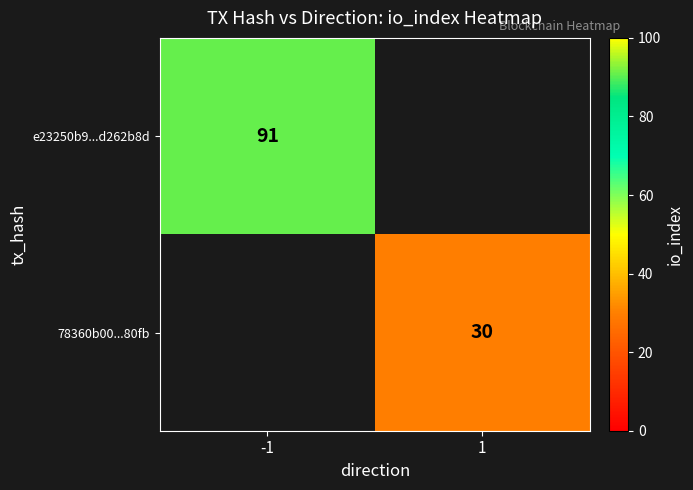

What is the greatest value displayed?

91.0